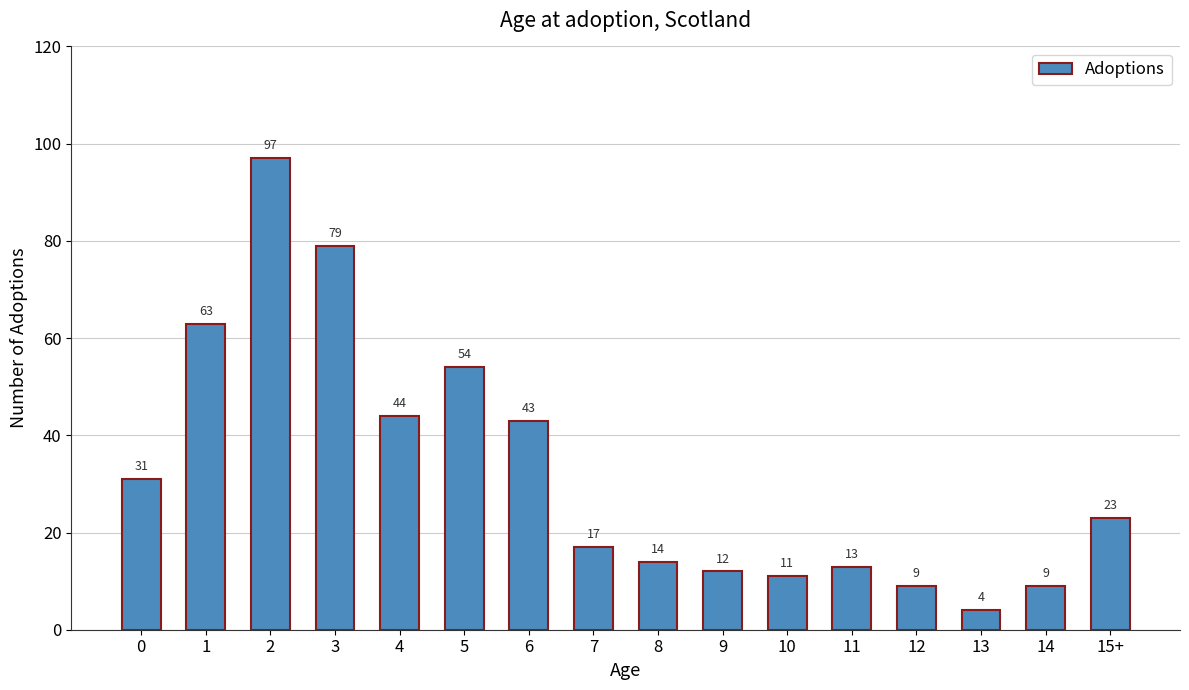

Read the value at 15+.

23